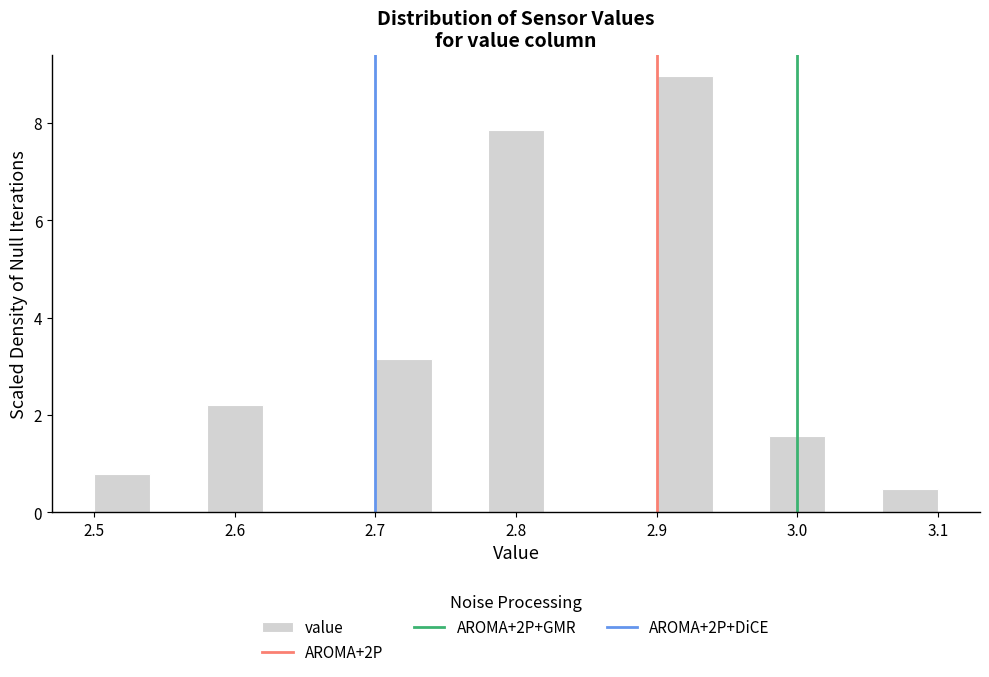

Over which range of the x-axis is the bar tallest?

2.90 to 2.94